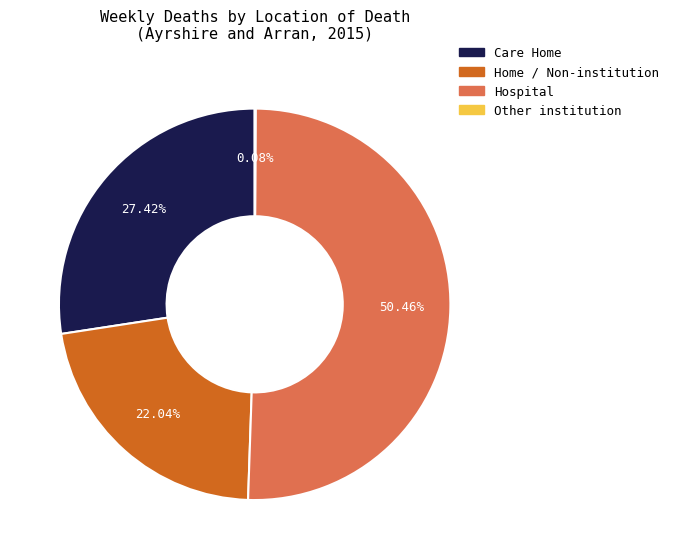

Is there any slice that represents more than half of the pie?

Yes